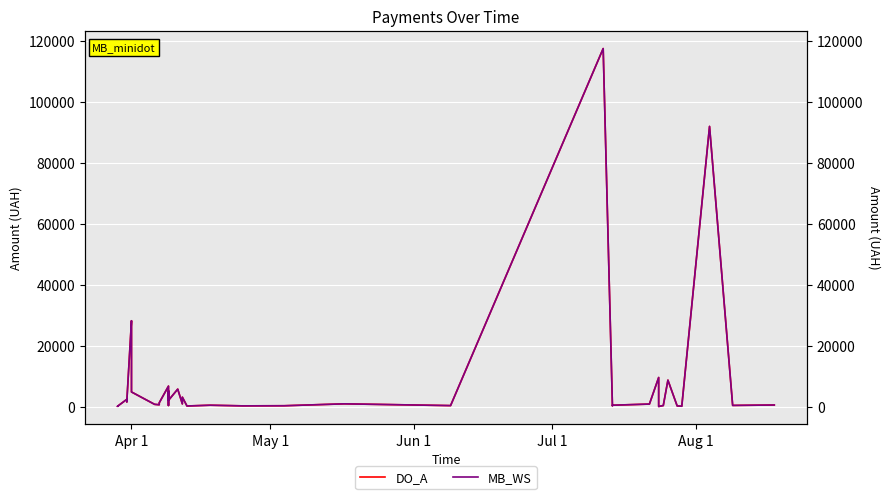

Reading left to right, transcribe all the data shown in this chart.

DO_A: 97.8	100.0	97.8	100.0	2364.0	1576.8	1881.9	28183.3	26381.6	4783.8	714.6	577.4	1216.6	6700.0	361.8	5116.8	2027.8	5709.6	5693.4	859.3	3071.0	173.9	425.8	215.5	252.8	881.4	300.0	117568.8	219.0	425.8	805.0	9532.1	11.2	323.2	8661.0	199.0	97.8	91998.9	361.8	496.0
MB_WS: 97.8	100.0	97.8	100.0	2364.0	1576.8	1881.9	28183.3	26381.6	4783.8	714.6	577.4	1216.6	6700.0	361.8	5116.8	2027.8	5709.6	5693.4	859.3	3071.0	173.9	425.8	215.5	252.8	881.4	300.0	117568.8	219.0	425.8	805.0	9532.1	11.2	323.2	8661.0	199.0	97.8	91998.9	361.8	496.0